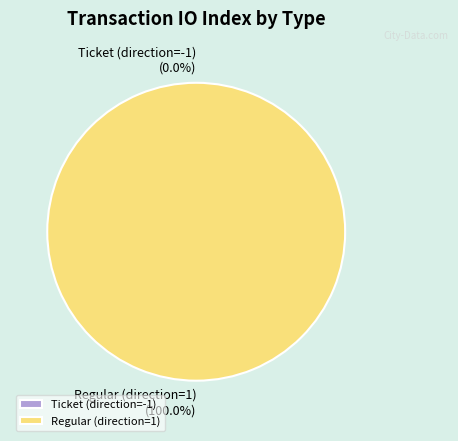

How many slices are in this pie chart?

2